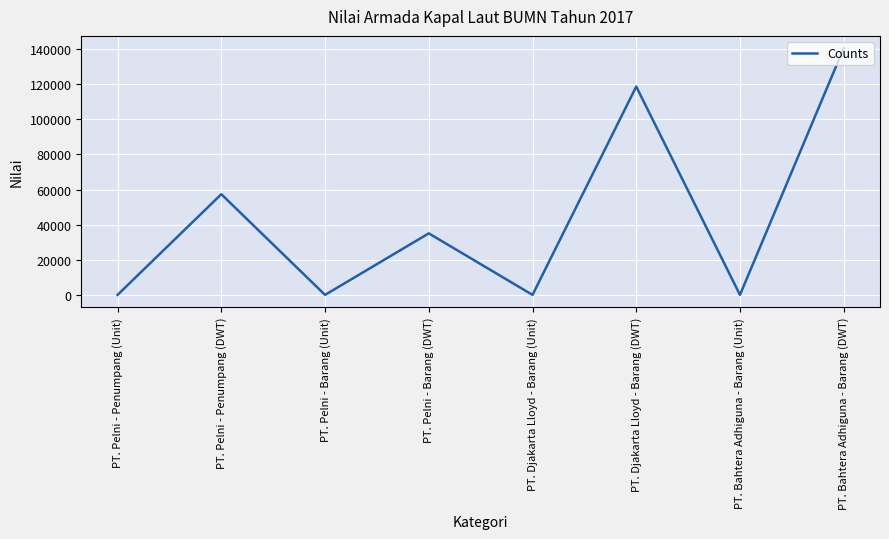

What is the difference between the second highest and minimum values?

118653